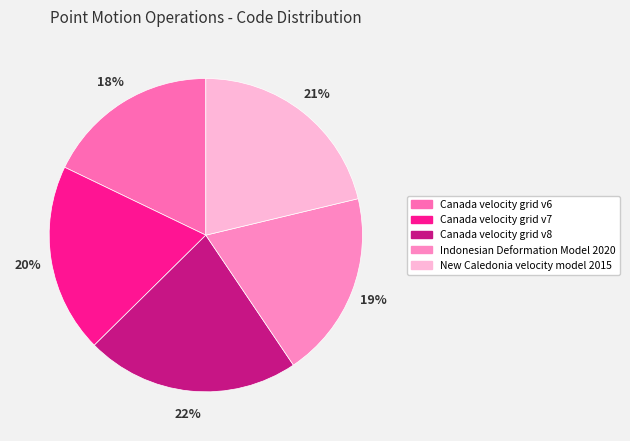

To the nearest percent, what portion does Canada velocity grid v8 represent?

22%